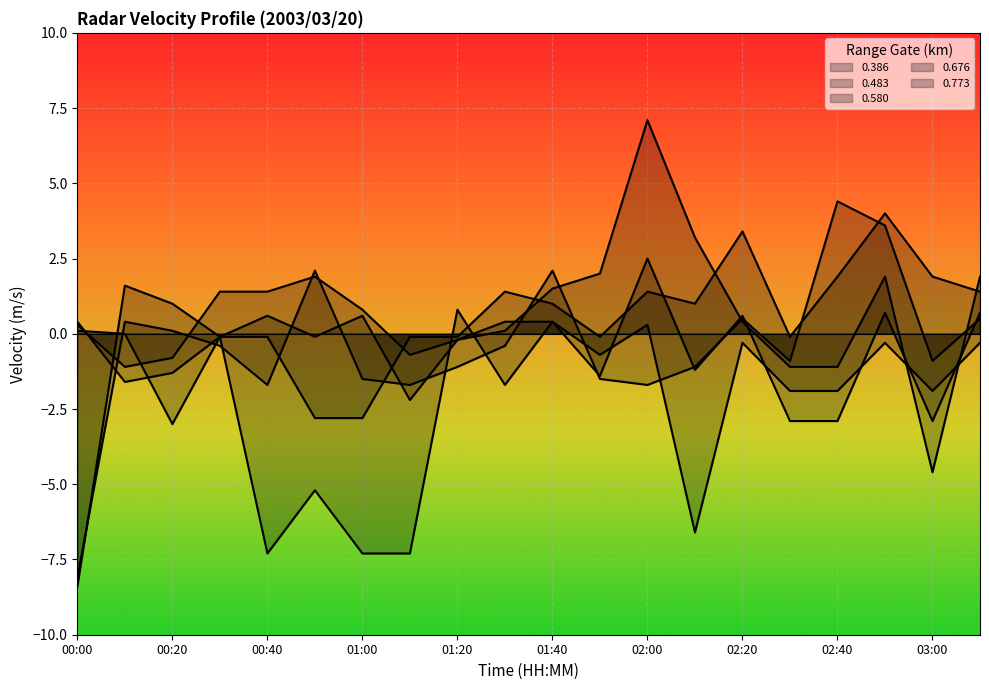

What are all the series names shown in the legend?

0.386, 0.483, 0.580, 0.676, 0.773